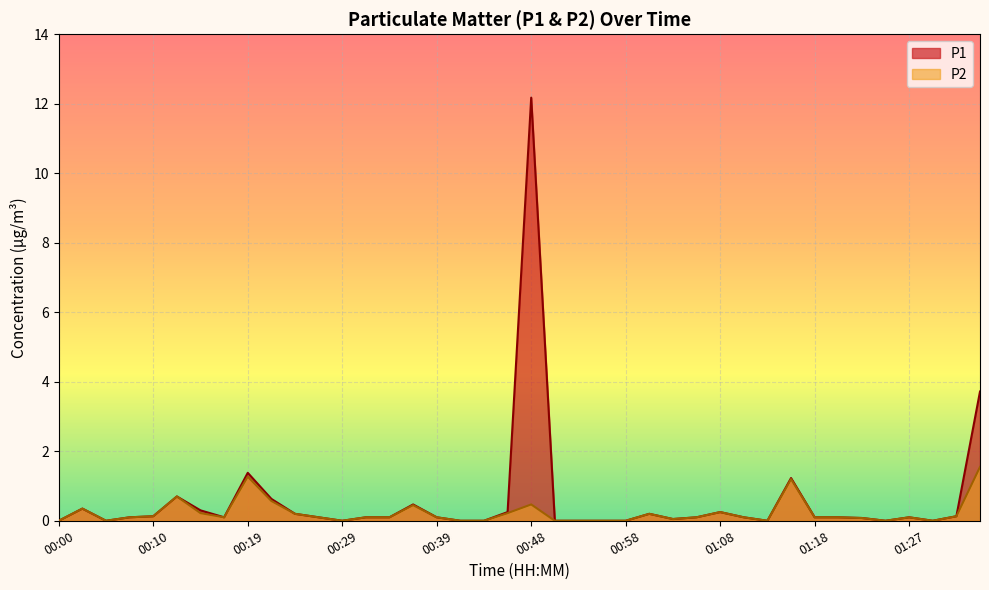

What is the total value across all series at 01:20?

0.2